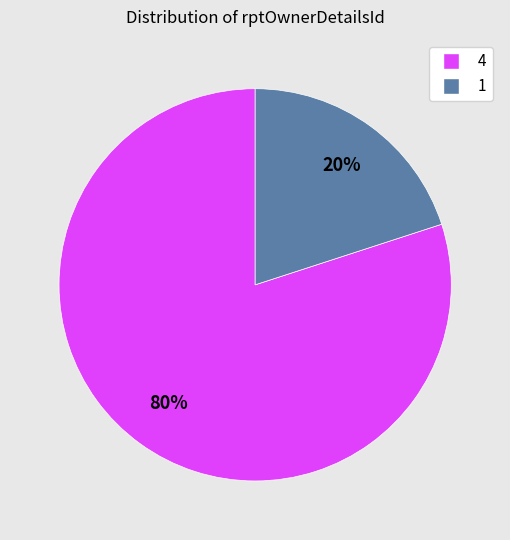

Which category accounts for the majority?

4